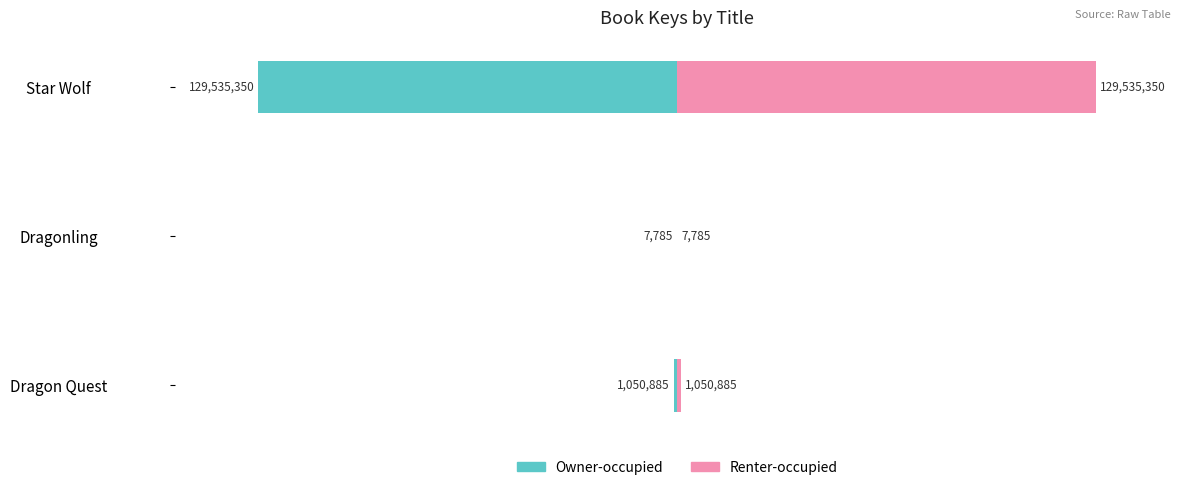

Read the Renter-occupied value at Dragon Quest.

1050885